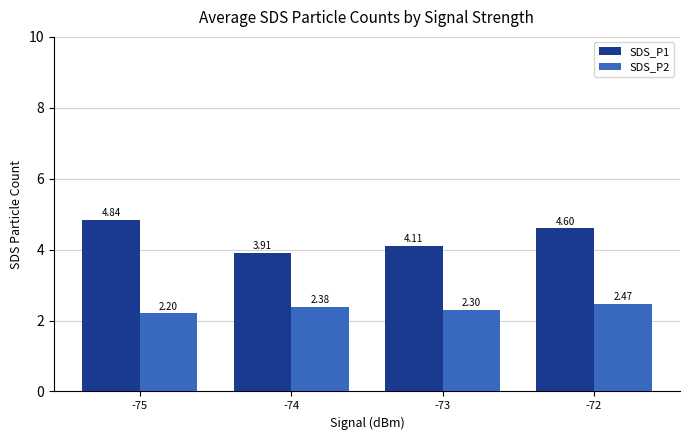

At which category does the chart reach its peak across all series?

-75